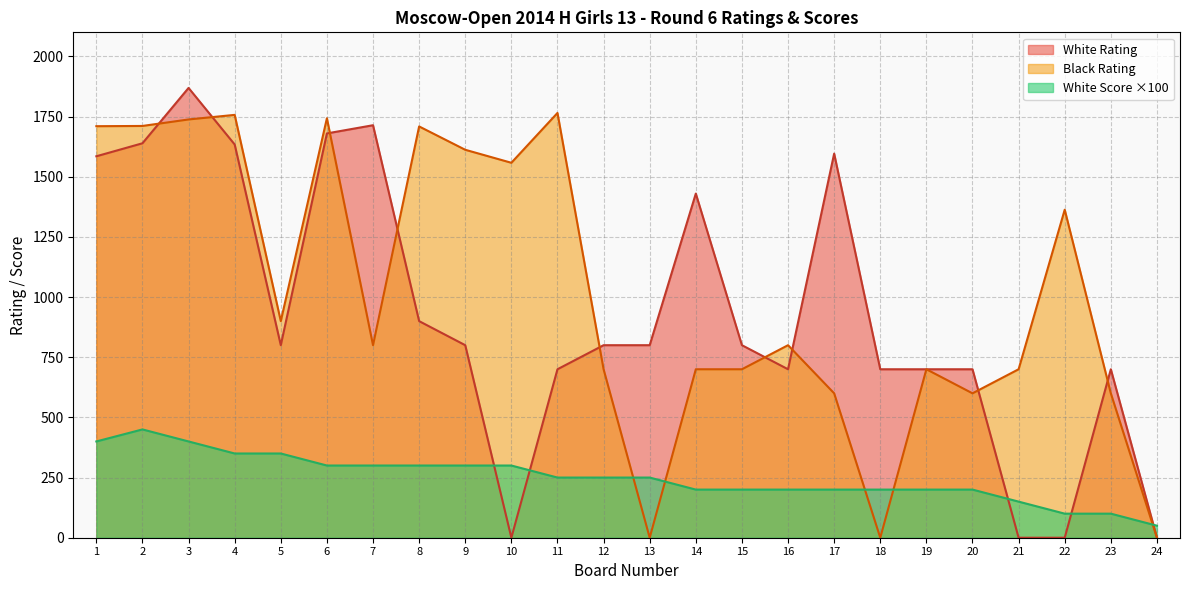

Reading right to left, what are all the values shown in this chart?

White Rating: 24=0	23=700	22=0	21=0	20=700	19=700	18=700	17=1596	16=700	15=800	14=1430	13=800	12=800	11=700	10=0	9=800	8=900	7=1714	6=1680	5=800	4=1634	3=1869	2=1639	1=1585
Black Rating: 24=0	23=600	22=1363	21=700	20=600	19=700	18=0	17=600	16=800	15=700	14=700	13=0	12=700	11=1765	10=1558	9=1612	8=1709	7=800	6=1743	5=900	4=1757	3=1738	2=1711	1=1710
White Score: 24=50	23=100	22=100	21=150	20=200	19=200	18=200	17=200	16=200	15=200	14=200	13=250	12=250	11=250	10=300	9=300	8=300	7=300	6=300	5=350	4=350	3=400	2=450	1=400